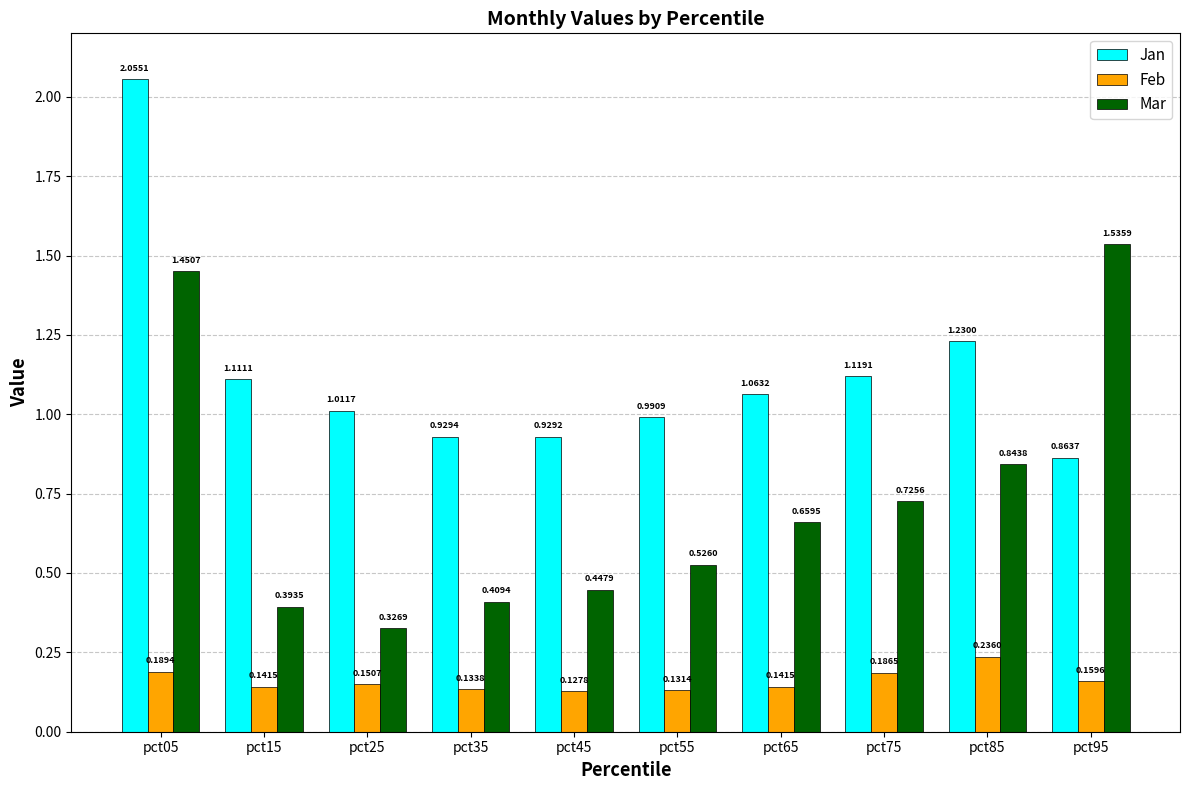

What are all the series names shown in the legend?

Jan, Feb, Mar